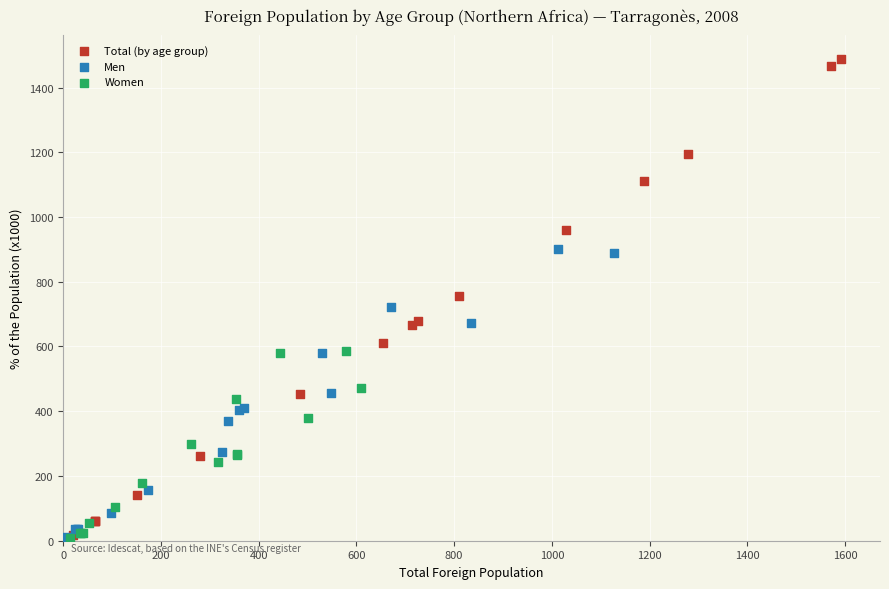

What are all the series names shown in the legend?

Total (by age group), Men, Women